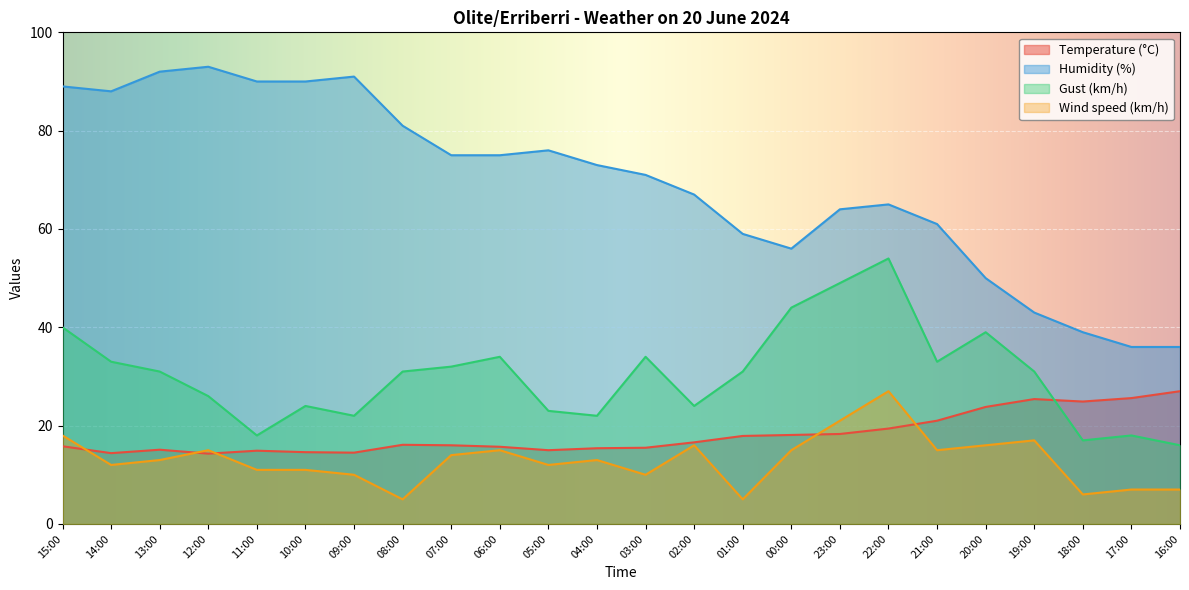

What is the sum of all Temperature (°C) values?

435.3